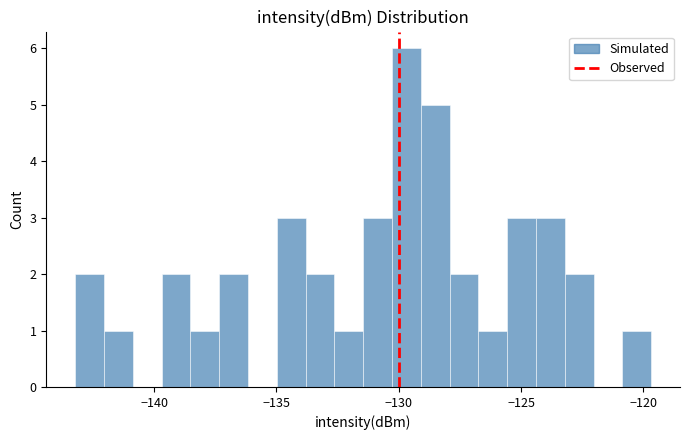

Read against the x-axis, roughly where is the centre of the tallest bar?

-129.5